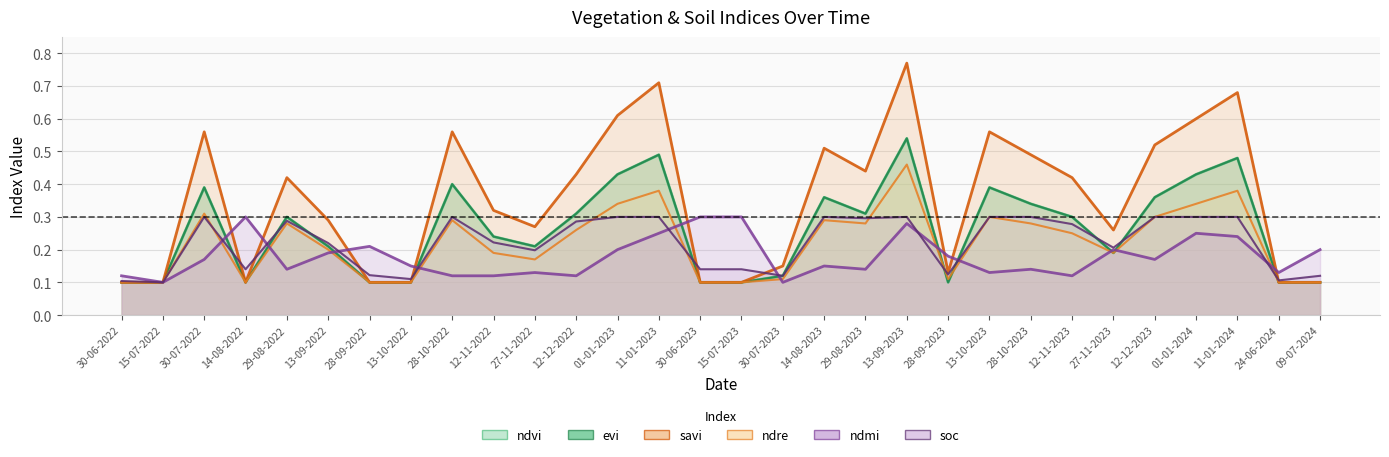

Is the value of soc at 29-08-2022 greater than the value of ndvi at 30-07-2023?

Yes